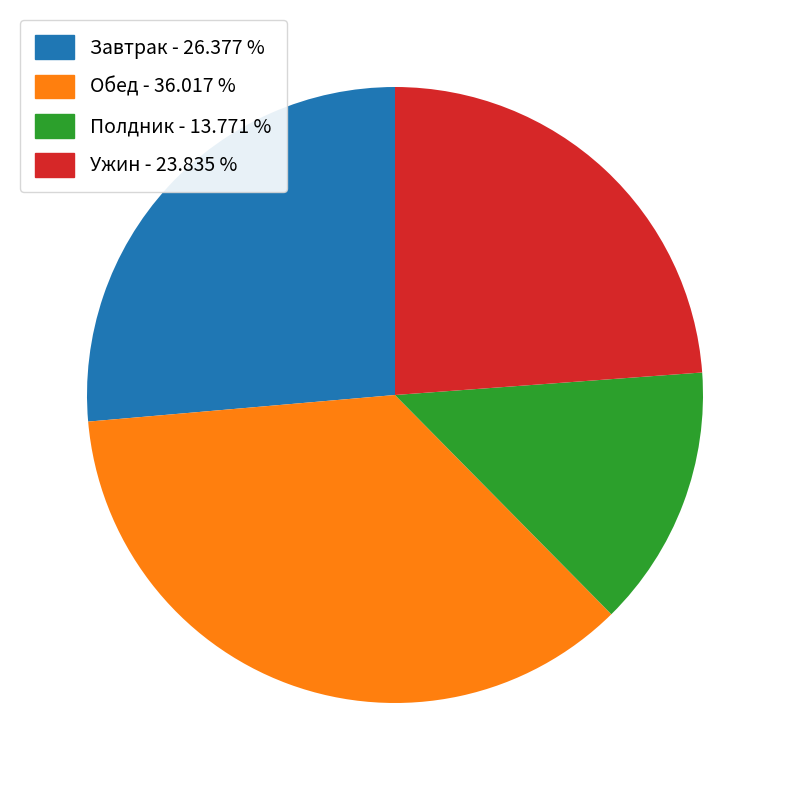

Does Ужин - 23.835 % represent more than half of the total?

No